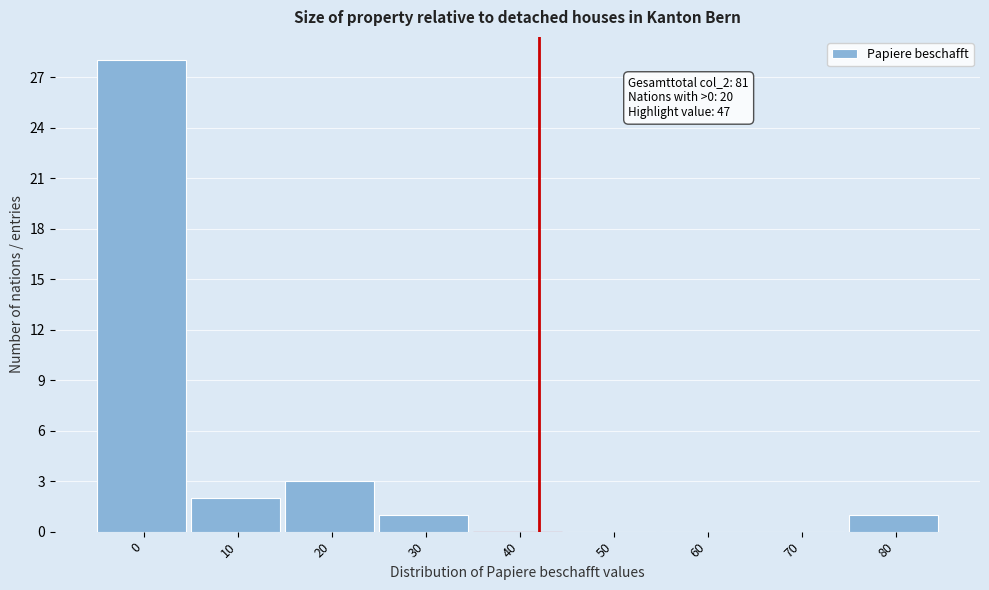

Reading left to right, what are all the values shown in this chart?

0=28	10=2	20=3	30=1	40=0	50=0	60=0	70=0	80=1